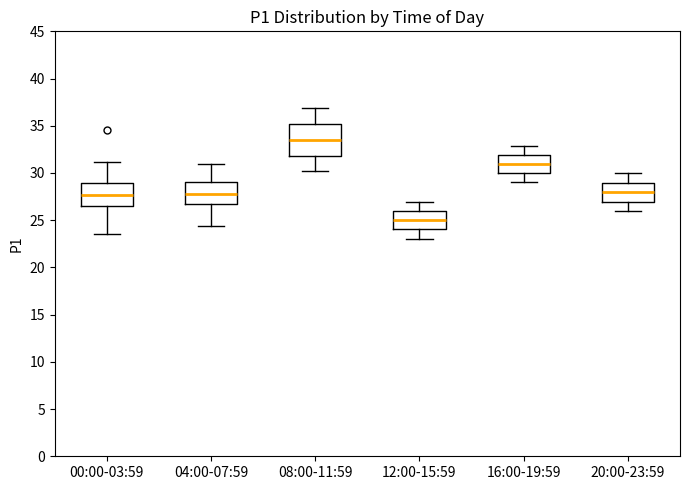

Reading left to right, read every box against the y-axis: the position of its median line, the range the box covers, and the ends of its whiskers. The values are not printed on the chart, so give them approximately, as read against the axis.

00:00-03:59: median 27.5, box 26.5 to 29.0, whiskers 23.5 to 31.0
04:00-07:59: median 28.0, box 26.5 to 29.0, whiskers 24.5 to 31.0
08:00-11:59: median 33.5, box 32.0 to 35.0, whiskers 30.0 to 37.0
12:00-15:59: median 25.0, box 24.0 to 26.0, whiskers 23.0 to 27.0
16:00-19:59: median 31.0, box 30.0 to 32.0, whiskers 29.0 to 33.0
20:00-23:59: median 28.0, box 27.0 to 29.0, whiskers 26.0 to 30.0